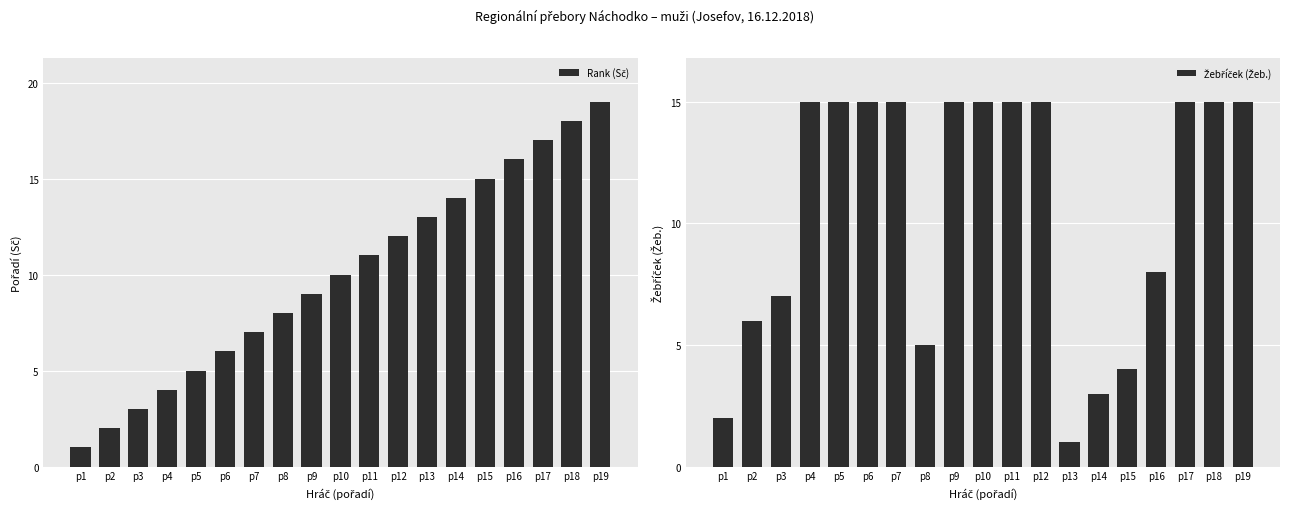

How many bars are there in total?

38